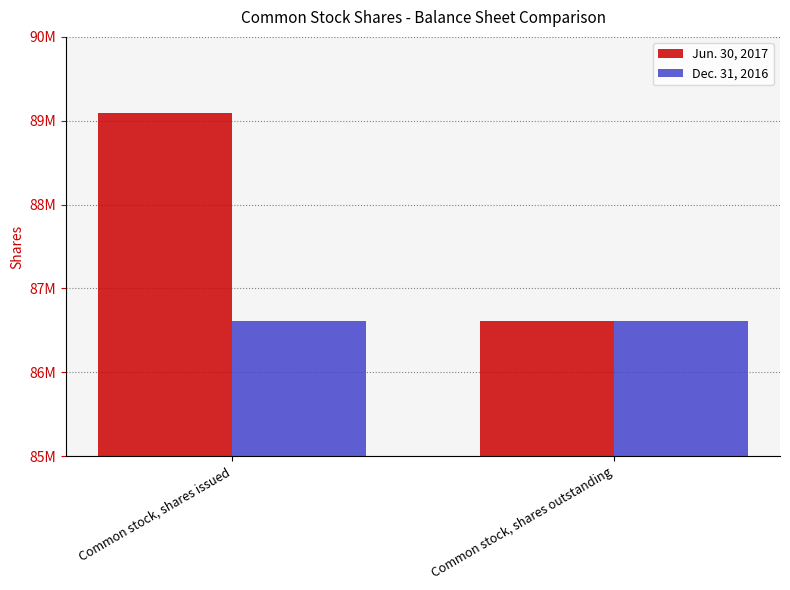

Reading left to right, transcribe all the data shown in this chart.

Jun. 30, 2017: 89097717	86614766
Dec. 31, 2016: 86614766	86614766